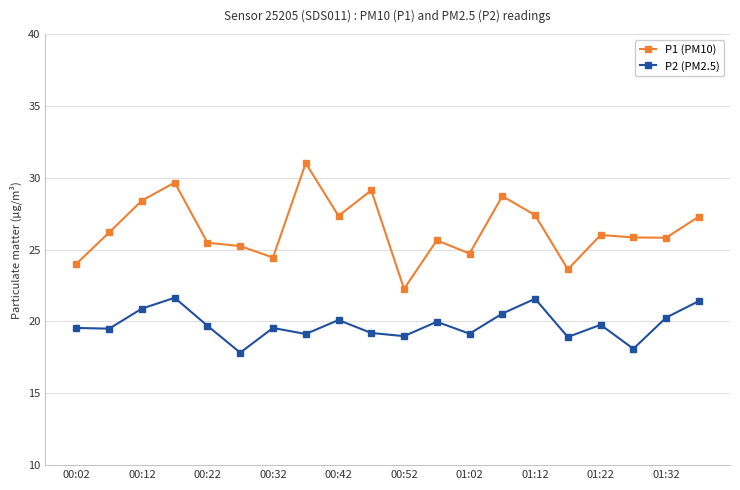

At how many categories does at least one series exceed 28?

5